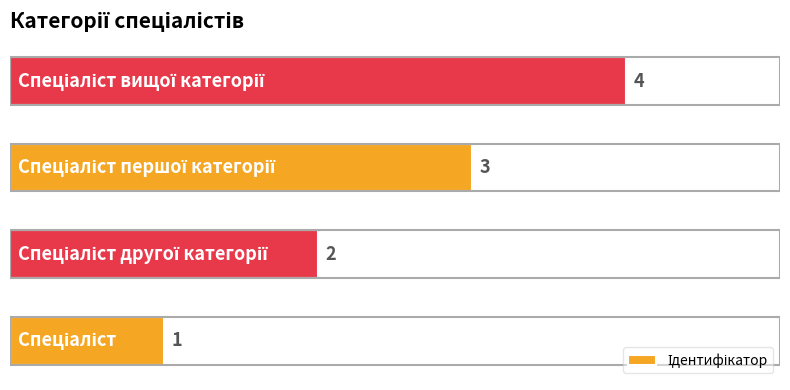

Count the values in the range 2 to 4.

3